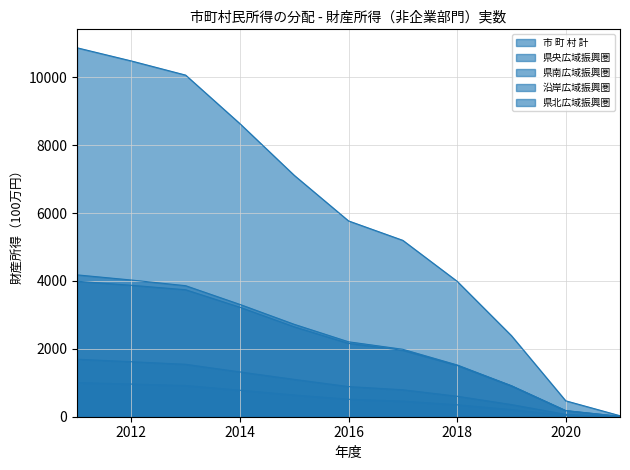

Reading left to right, extract all data points from this chart.

市 町 村 計: 2011=10871	2012=10483	2013=10066	2014=8635	2015=7113	2016=5770	2017=5197	2018=3991	2019=2389	2020=469	2021=29
県央広域振興圏: 2011=3992	2012=3873	2013=3742	2014=3226	2015=2650	2016=2160	2017=1956	2018=1511	2019=909	2020=179	2021=11
県南広域振興圏: 2011=4180	2012=4028	2013=3861	2014=3309	2015=2723	2016=2208	2017=1987	2018=1526	2019=914	2020=180	2021=11
沿岸広域振興圏: 2011=1695	2012=1620	2013=1545	2014=1320	2015=1100	2016=888	2017=794	2018=604	2019=358	2020=69	2021=4
県北広域振興圏: 2011=1004	2012=962	2013=918	2014=780	2015=639	2016=514	2017=459	2018=350	2019=208	2020=41	2021=2